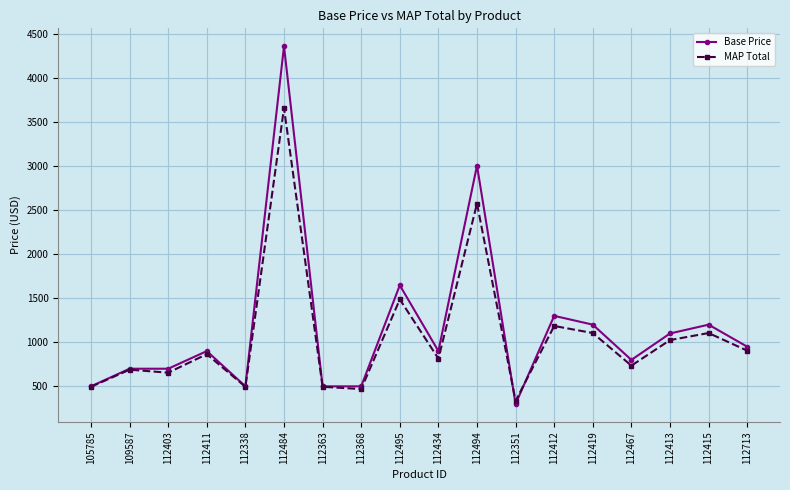

List the series in order of their peak value, lowest first.

MAP Total, Base Price